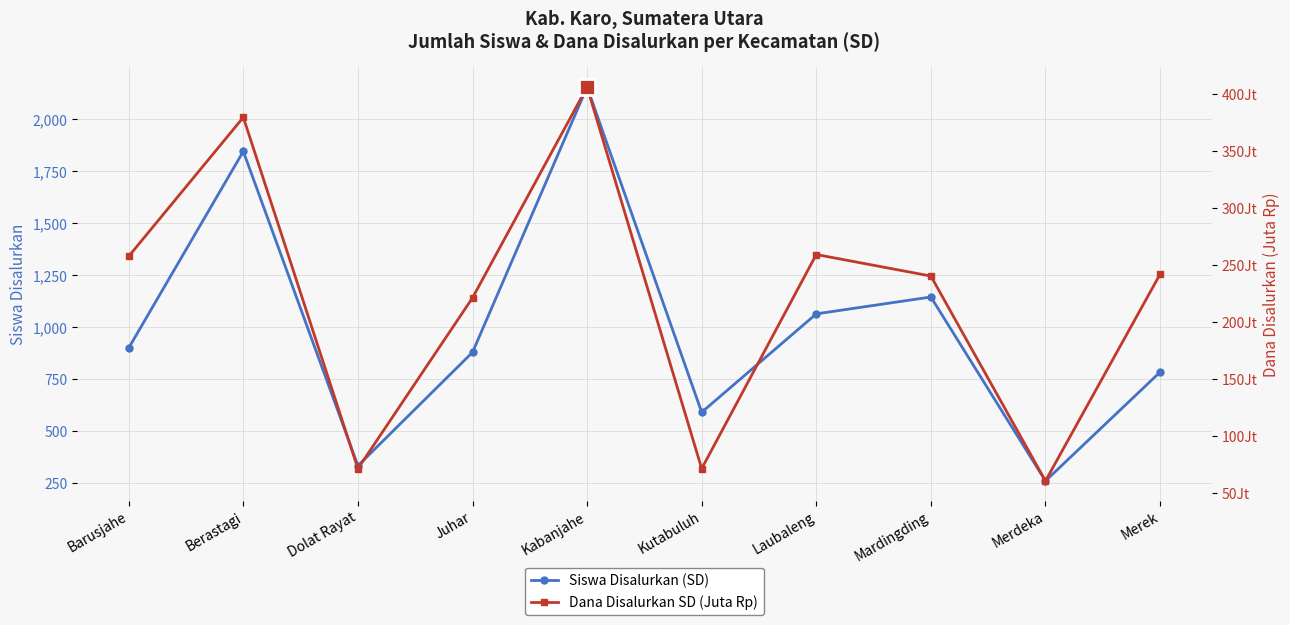

True or false: Siswa Disalurkan (SD) has more than 2 points higher than both neighbors.

True